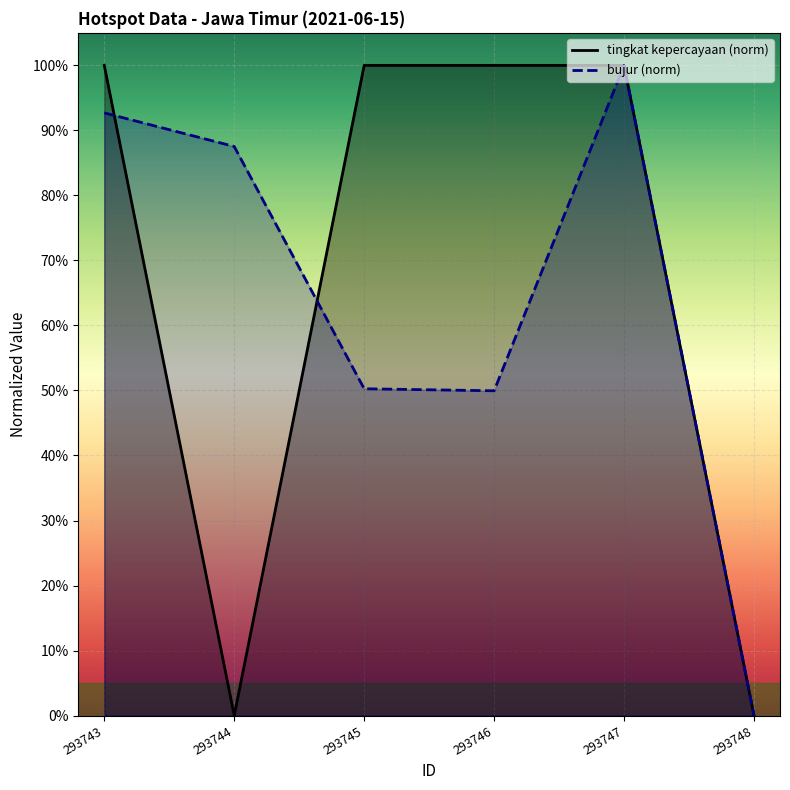

After their last crossing, which series has the higher values: bujur or tingkat kepercayaan?

bujur